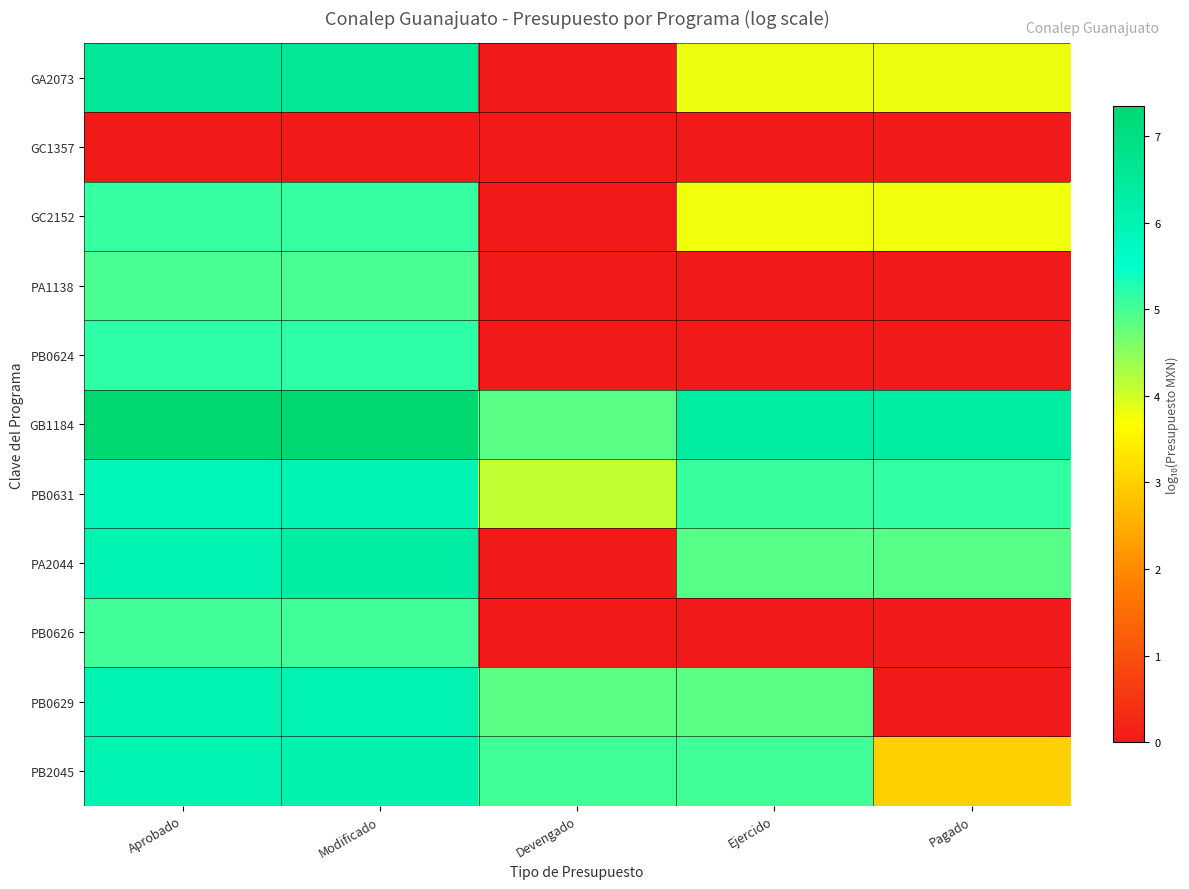

Reading left to right, transcribe all the data shown in this chart.

GA2073: Aprobado=6.6	Modificado=6.6	Devengado=0.0	Ejercido=3.8	Pagado=3.8
GC1357: Aprobado=0.0	Modificado=0.0	Devengado=0.0	Ejercido=0.0	Pagado=0.0
GC2152: Aprobado=5.1	Modificado=5.1	Devengado=0.0	Ejercido=3.8	Pagado=3.8
PA1138: Aprobado=5.0	Modificado=5.0	Devengado=0.0	Ejercido=0.0	Pagado=0.0
PB0624: Aprobado=5.2	Modificado=5.2	Devengado=0.0	Ejercido=0.0	Pagado=0.0
GB1184: Aprobado=7.3	Modificado=7.3	Devengado=4.9	Ejercido=6.4	Pagado=6.4
PB0631: Aprobado=5.9	Modificado=5.9	Devengado=4.1	Ejercido=5.1	Pagado=5.1
PA2044: Aprobado=6.0	Modificado=6.3	Devengado=0.0	Ejercido=4.9	Pagado=4.9
PB0626: Aprobado=5.0	Modificado=5.0	Devengado=0.0	Ejercido=0.0	Pagado=0.0
PB0629: Aprobado=6.0	Modificado=6.0	Devengado=4.8	Ejercido=4.8	Pagado=0.0
PB2045: Aprobado=6.0	Modificado=6.1	Devengado=5.0	Ejercido=5.0	Pagado=3.0